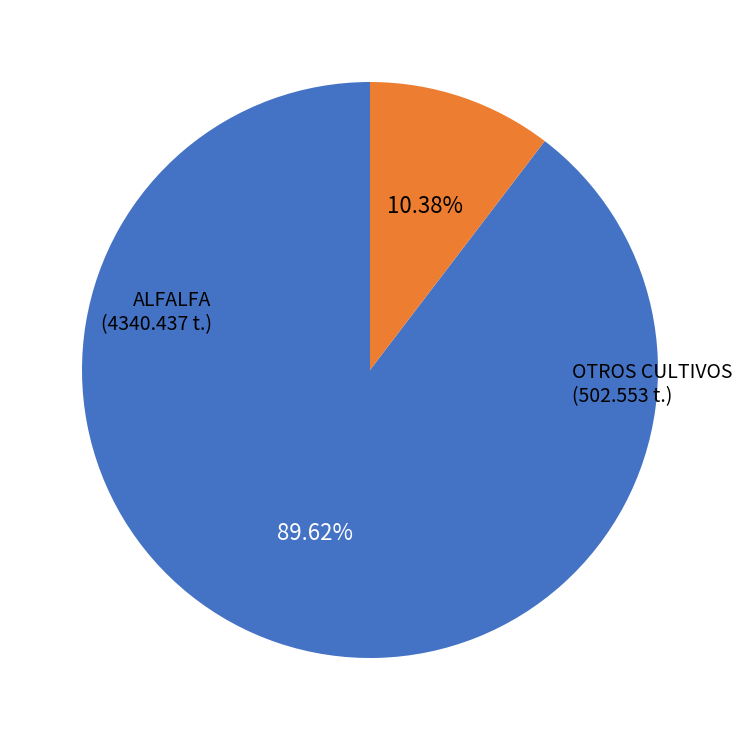

Is there any slice that represents more than half of the pie?

Yes